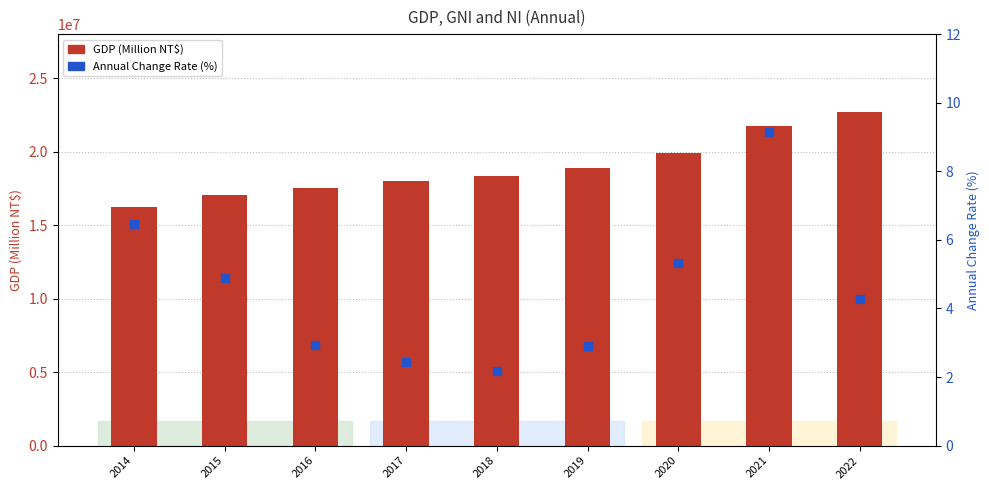

At which category is the sum across all series the highest?

2022